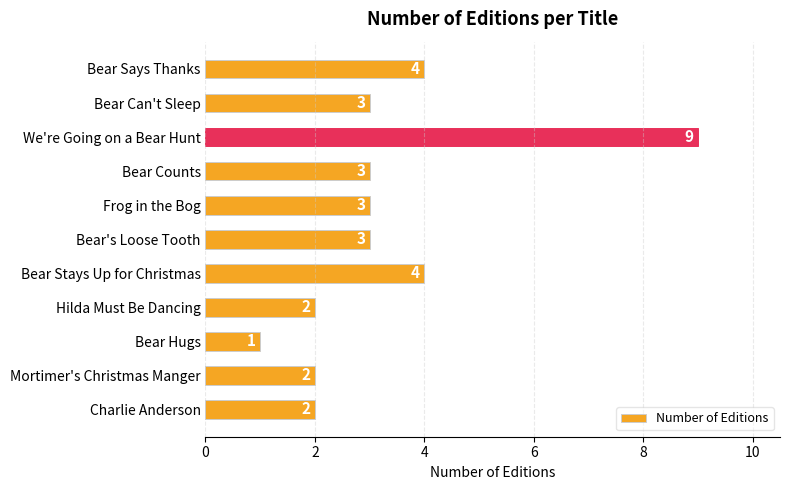

At which category does the chart reach its minimum across all series?

Bear Hugs